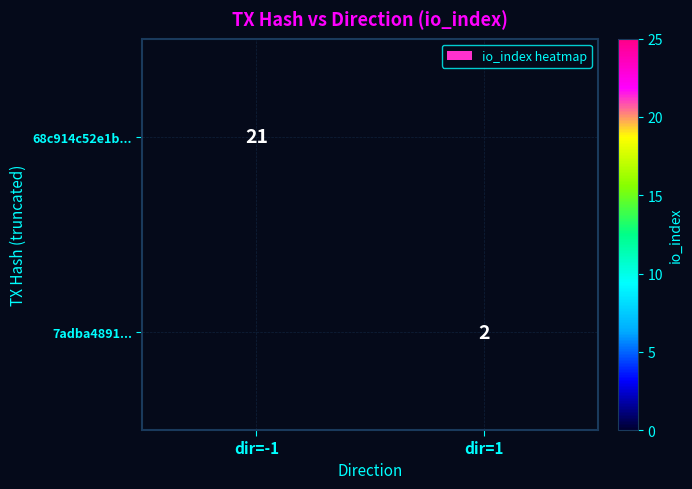

At how many categories does at least one series exceed 20?

1